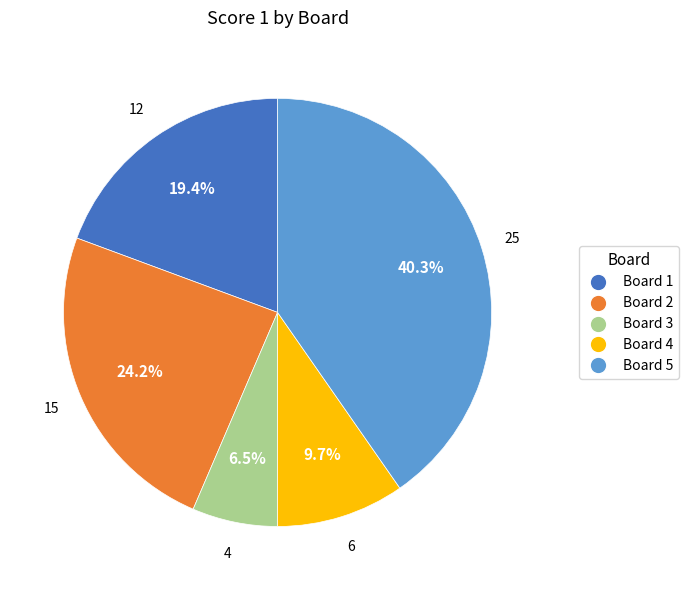

Is there a majority slice in this chart?

No